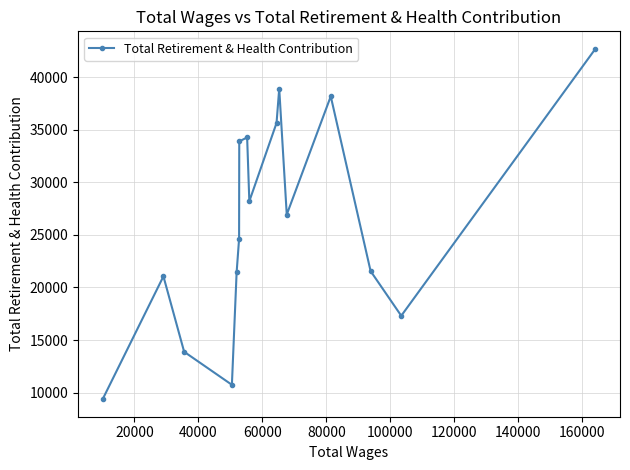

What is the value of the 16th point from the left?

42688